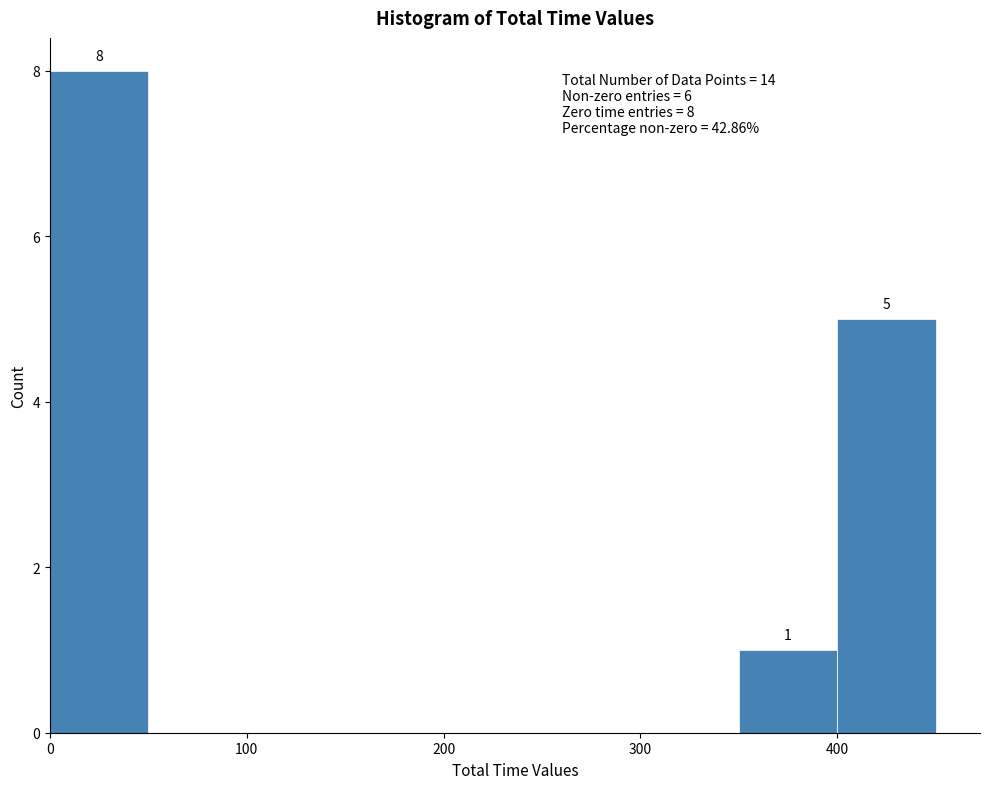

Over which range of the x-axis is the bar tallest?

0 to 50